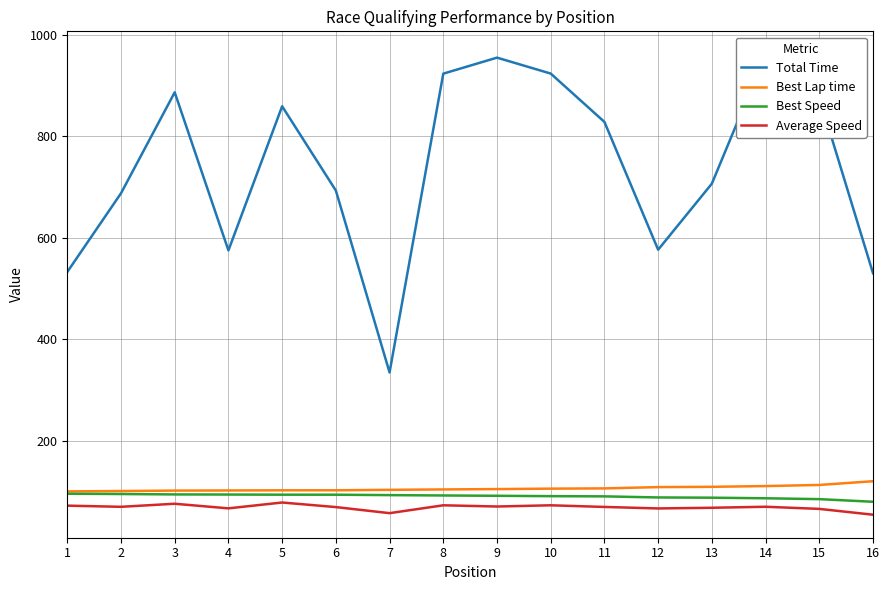

Which series has the largest total across all categories?

Total Time